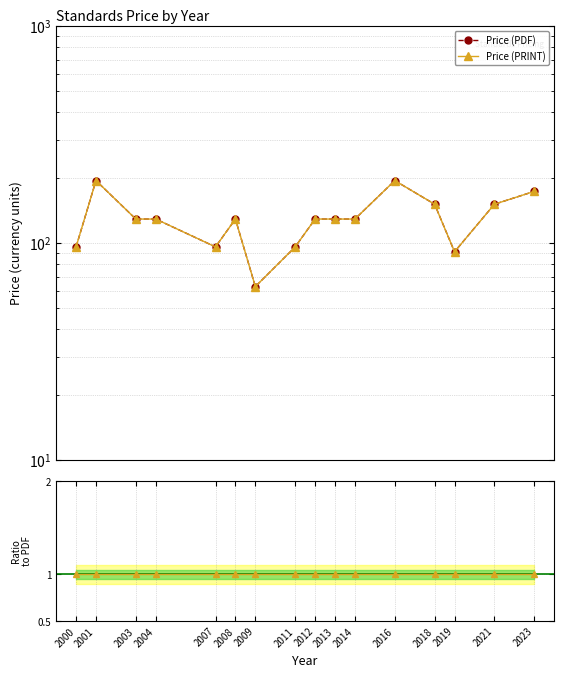

What is the average value of the Price (PDF) series?

129.9